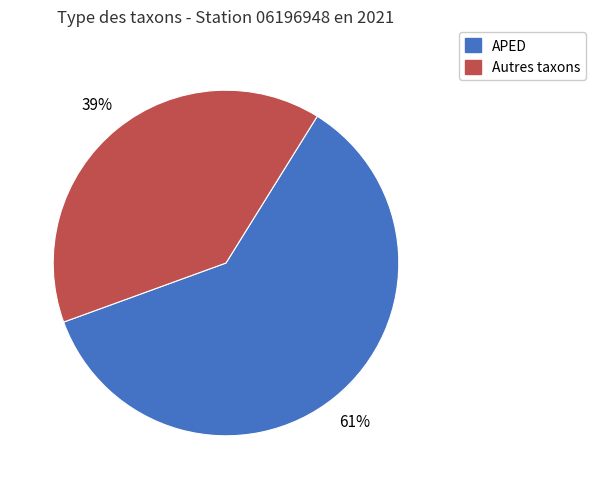

Is the sum of APED and Autres taxons greater than half?

Yes